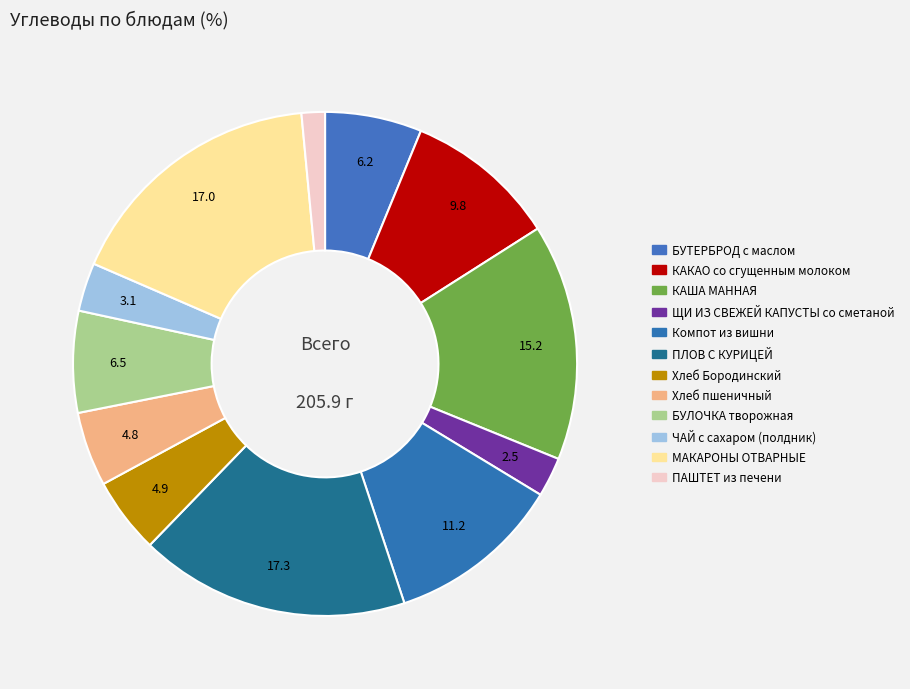

The БУЛОЧКА творожная slice represents 1% of the pie. True or false?

False